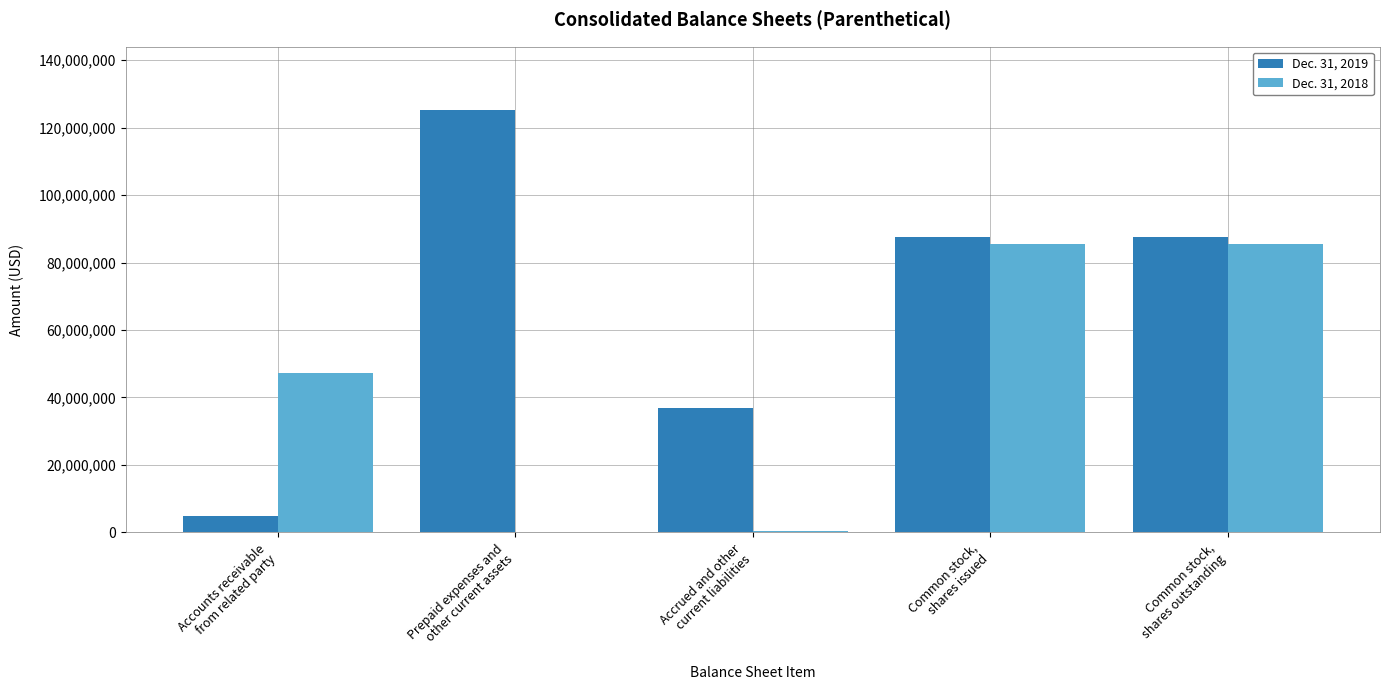

Which series has the largest total across all categories?

Dec. 31, 2019